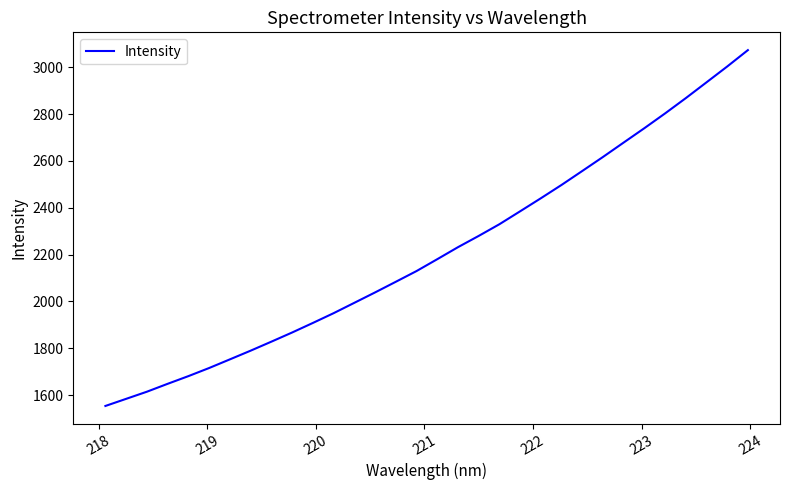

What is the minimum value shown in the chart?

1553.7